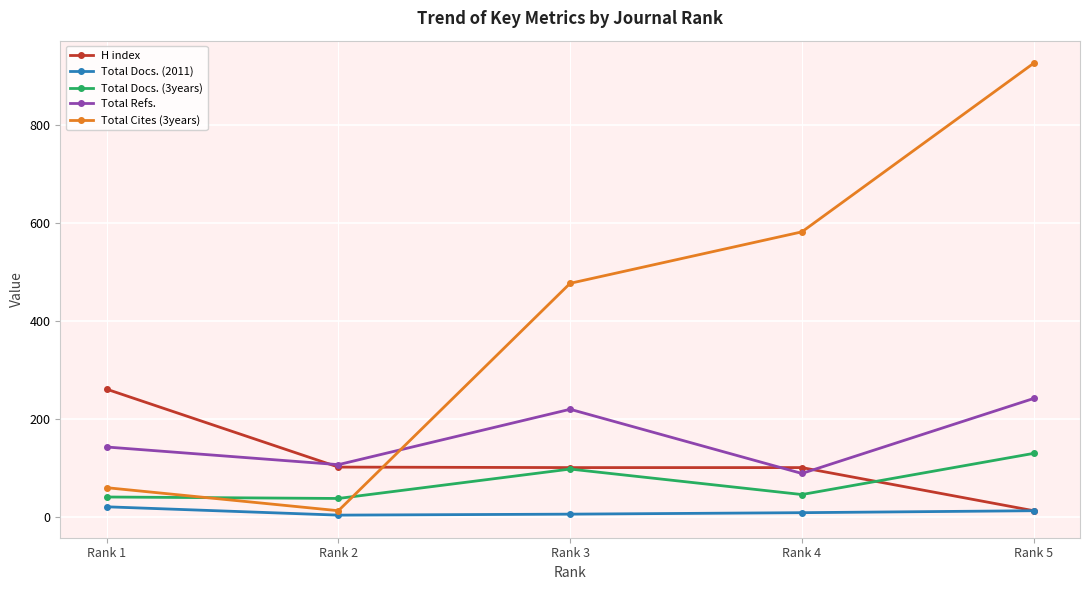

True or false: Total Cites (3years) has more than 0 points higher than both neighbors.

False